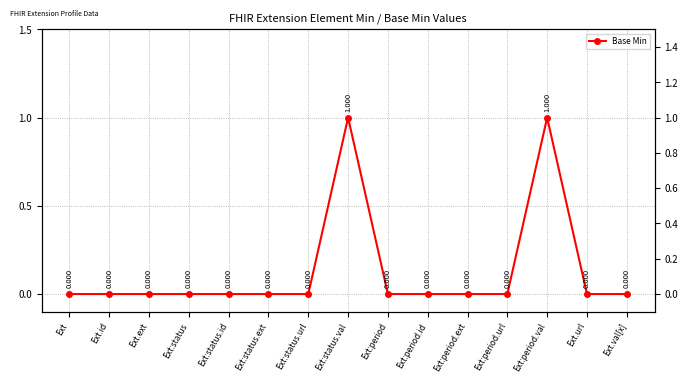

What is the label of the 11th point from the left?

Ext:period.ext